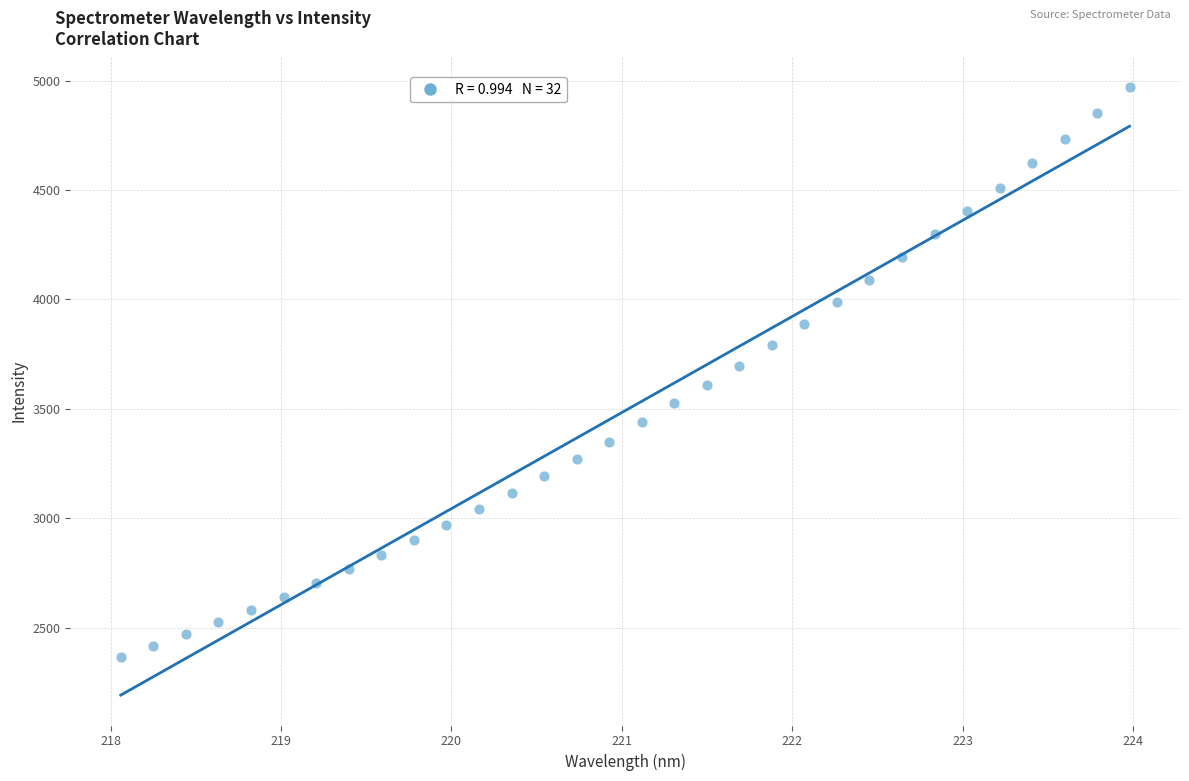

What is the range of Y values (max minus min)?

2603.4